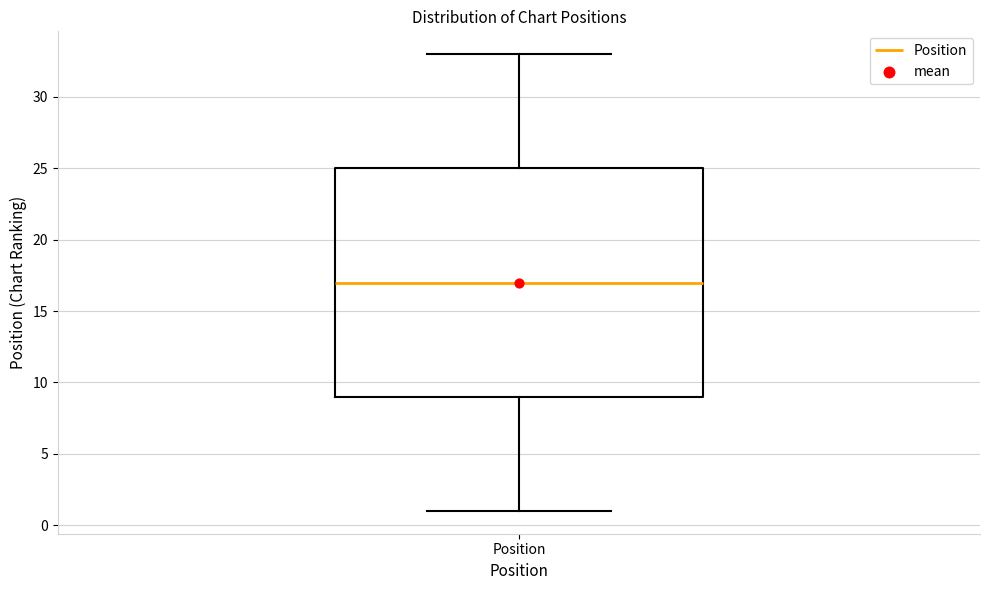

Read this box plot against the y-axis: the position of the median line, the range covered by the box, and the ends of both whiskers. The values are not printed on the chart, so give them approximately, as read against the axis.

median 17, box 9 to 25, whiskers 1 to 33